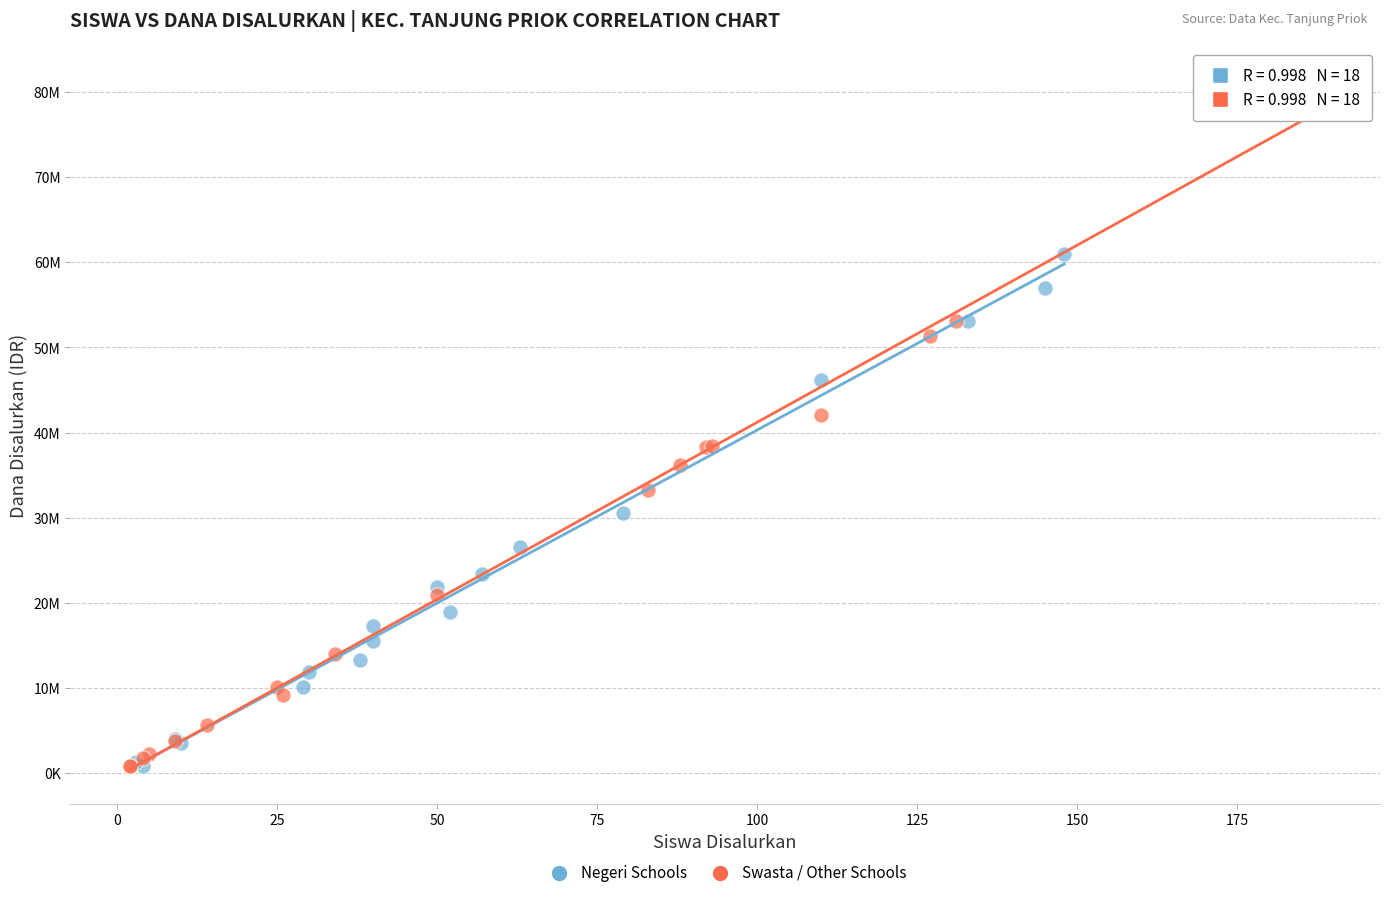

Which series contains the highest Y value?

Swasta / Other Schools